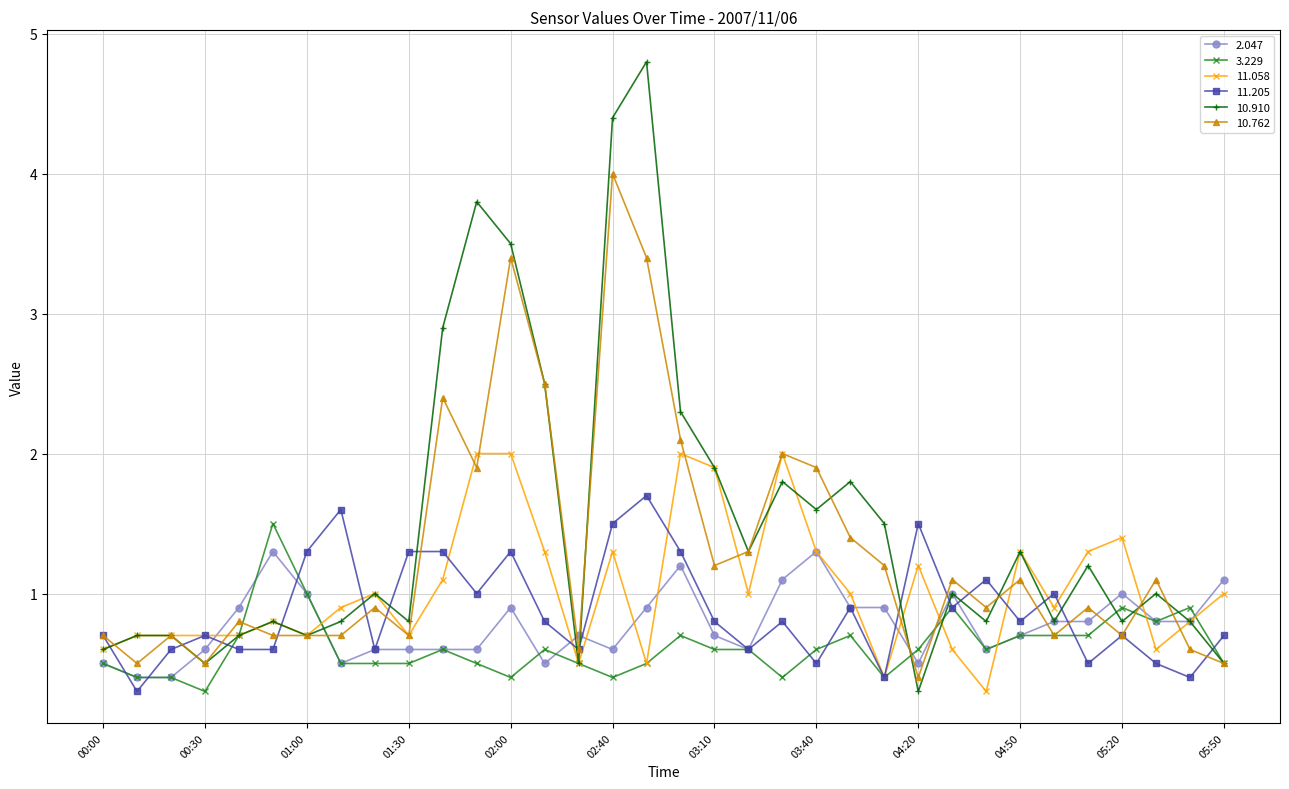

Which series has the largest range (max minus min)?

10.910